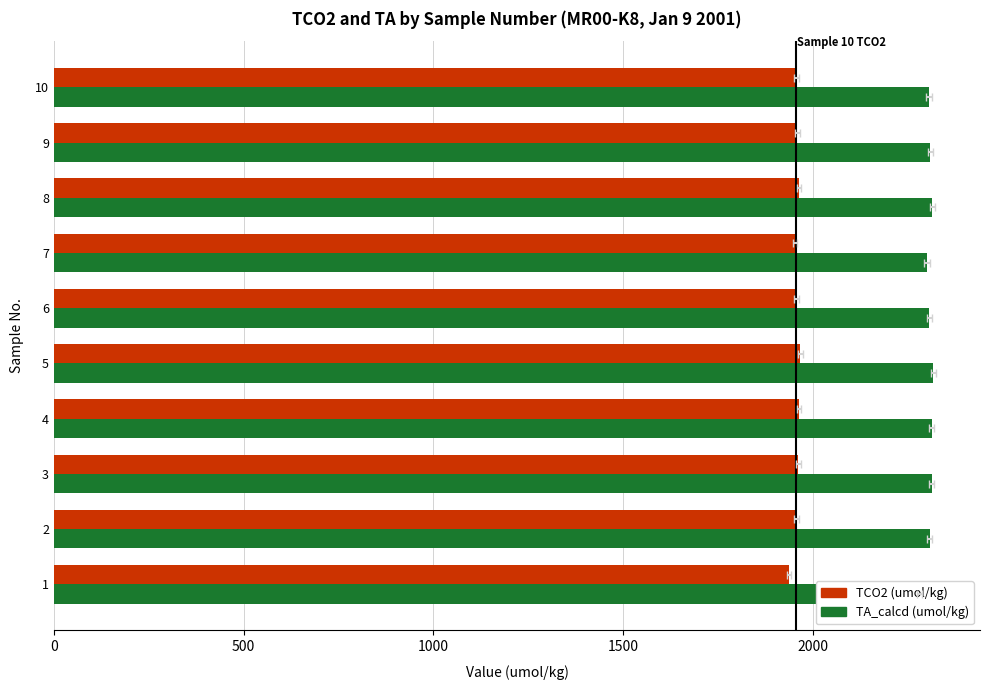

What is the average value of the TCO2 (umol/kg) series?

1957.4